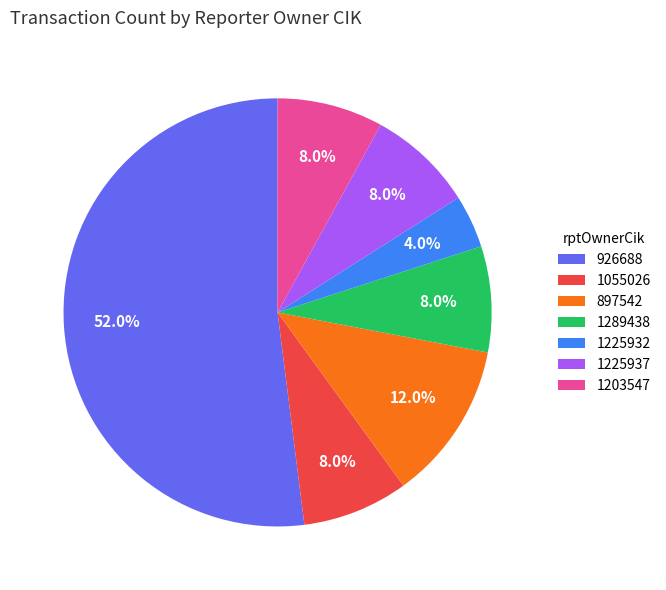

Count the number of slices in the pie.

7